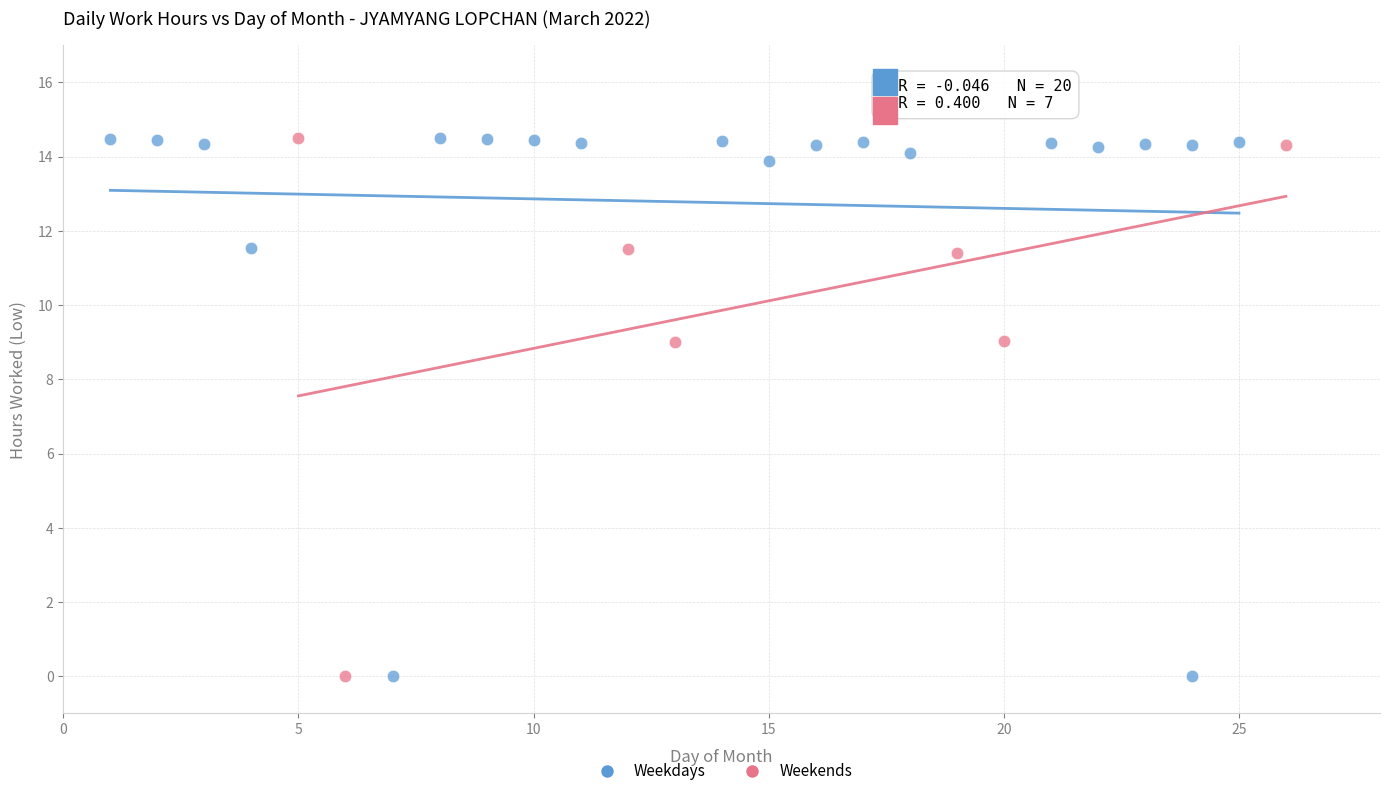

What are all the series names shown in the legend?

Weekdays, Weekends